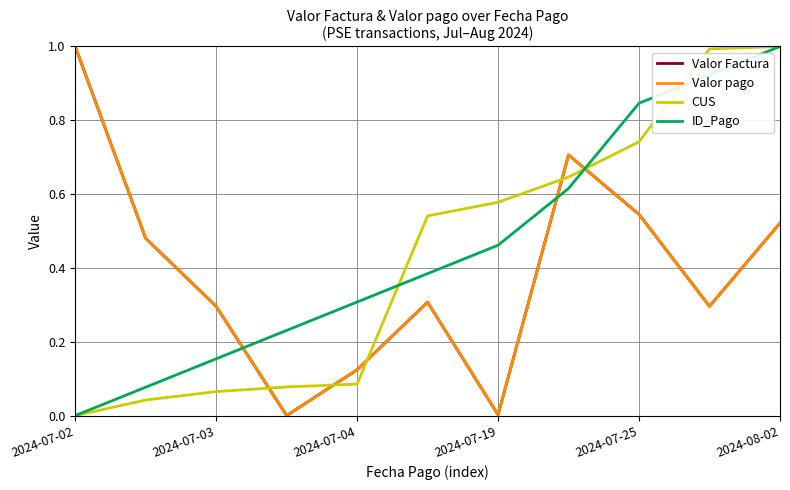

True or false: CUS and Valor pago intersect in this chart.

True